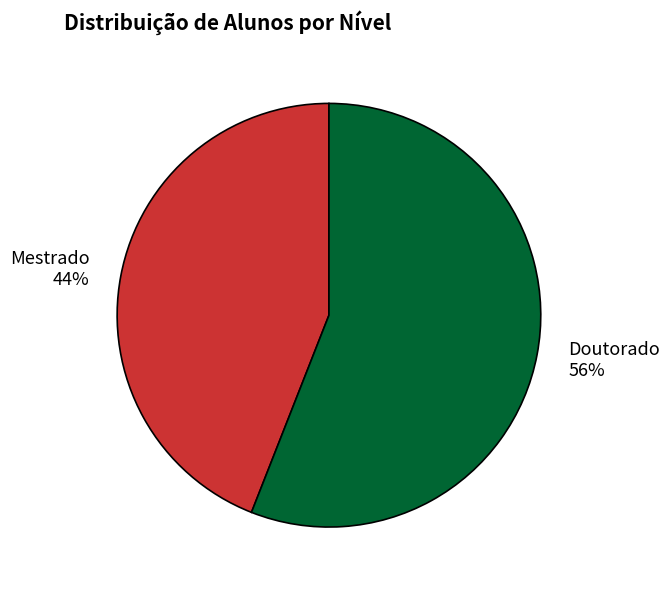

Which slice is the largest?

Doutorado